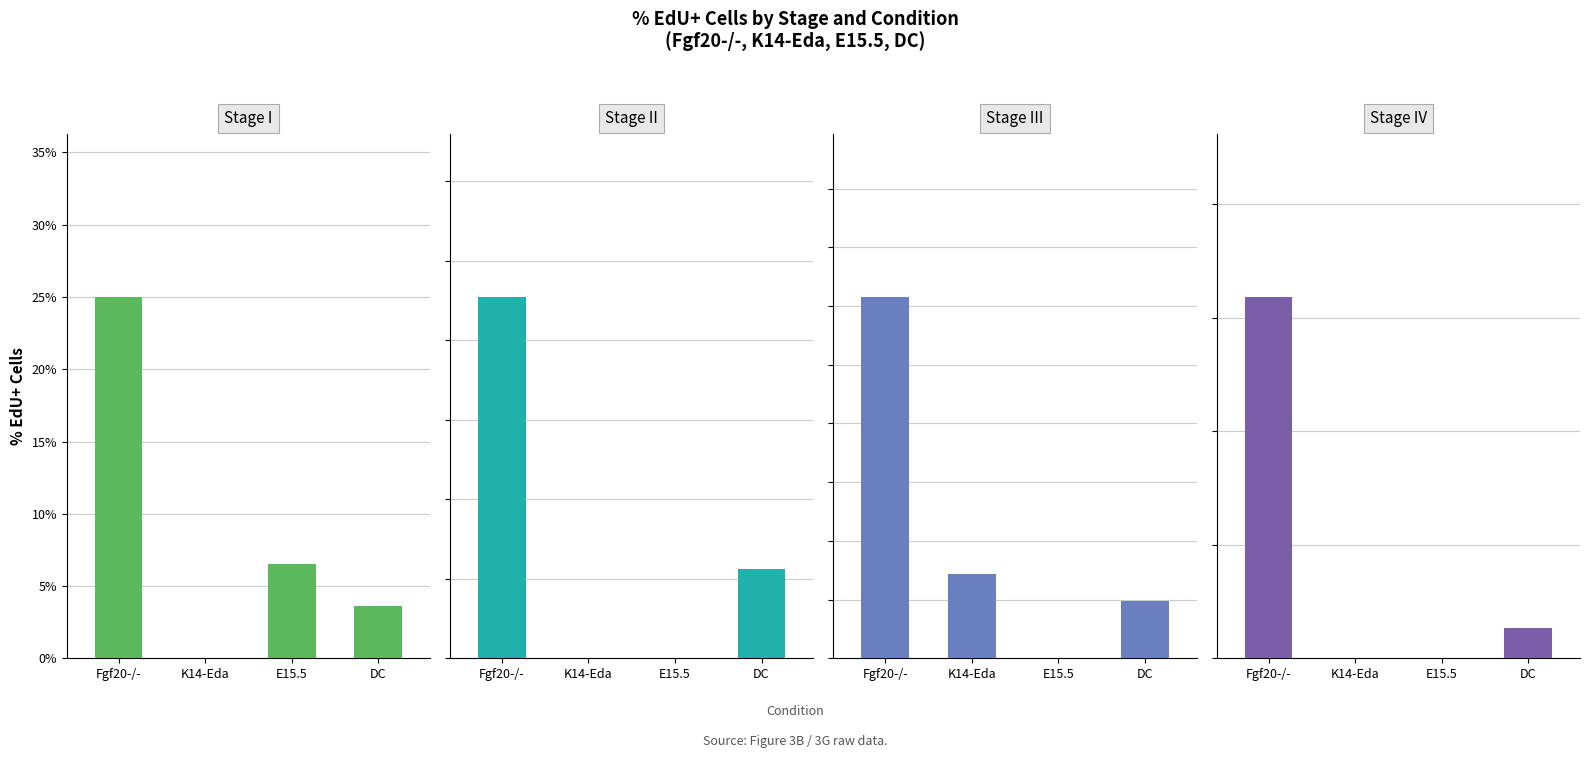

What is the label of the 3rd bar from the left?

E15.5